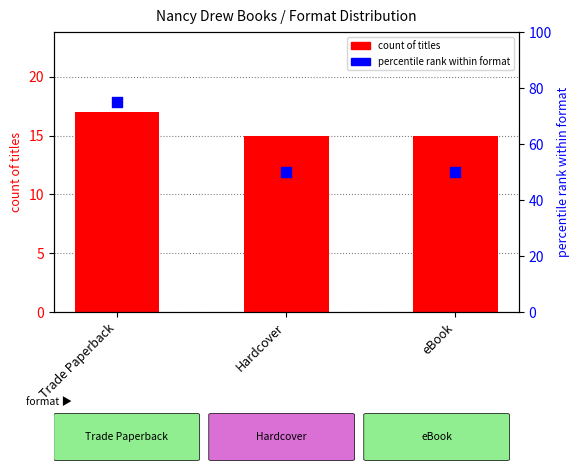

What is the total value across all series at Hardcover?

65